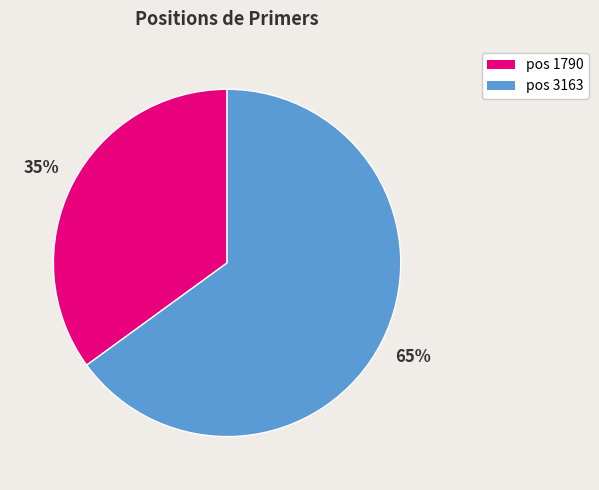

Count the number of slices in the pie.

2